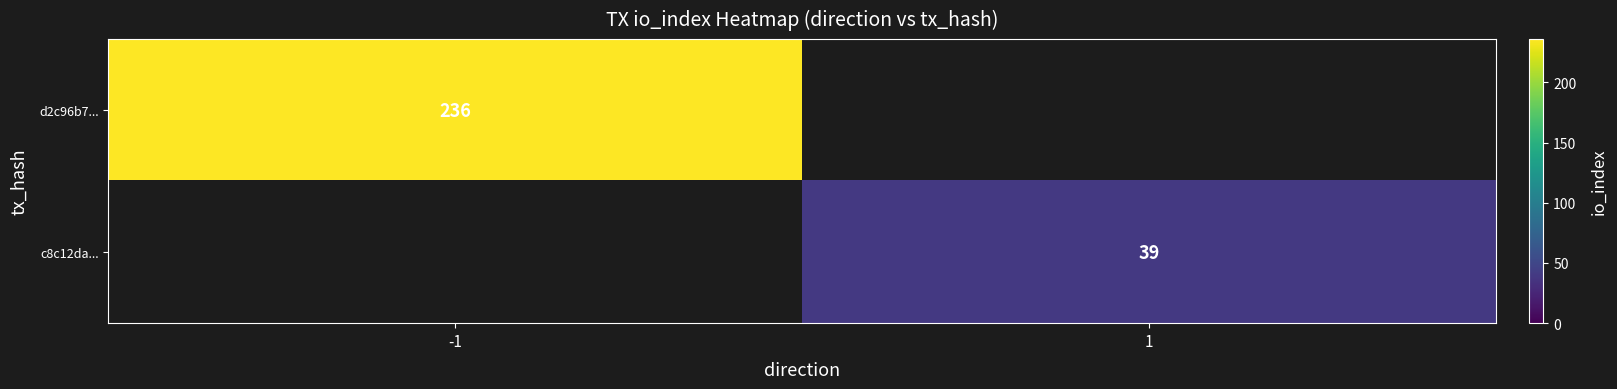

The value of c8c12da... at 1 is 39. True or false?

True